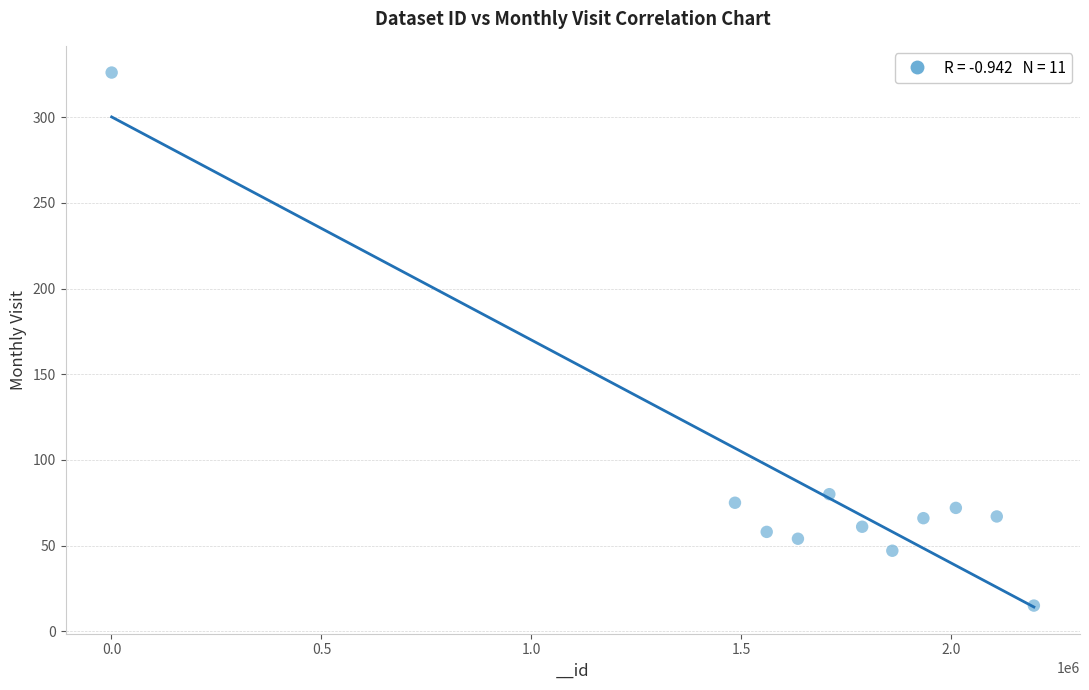

What is the range of Y values (max minus min)?

311